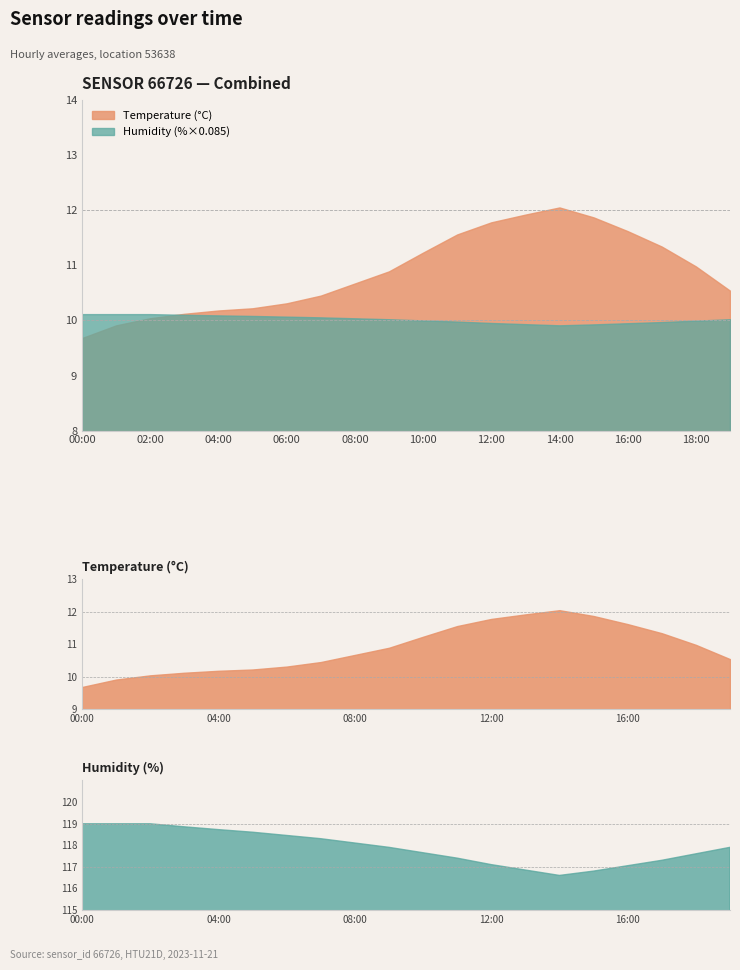

What position from the right is 10:00?

10